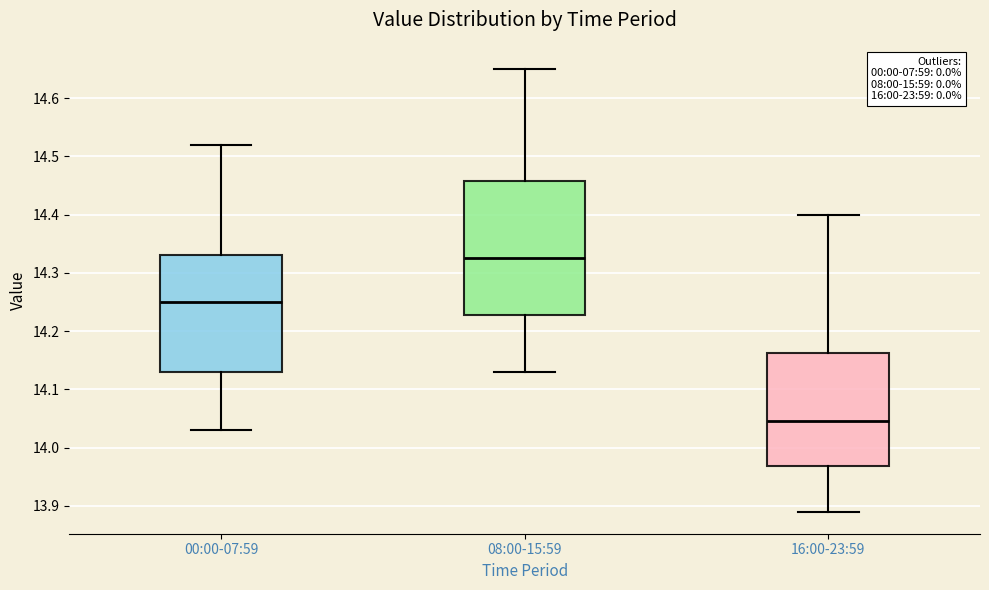

Which box is the tallest, from its lower edge to its upper edge?

08:00-15:59